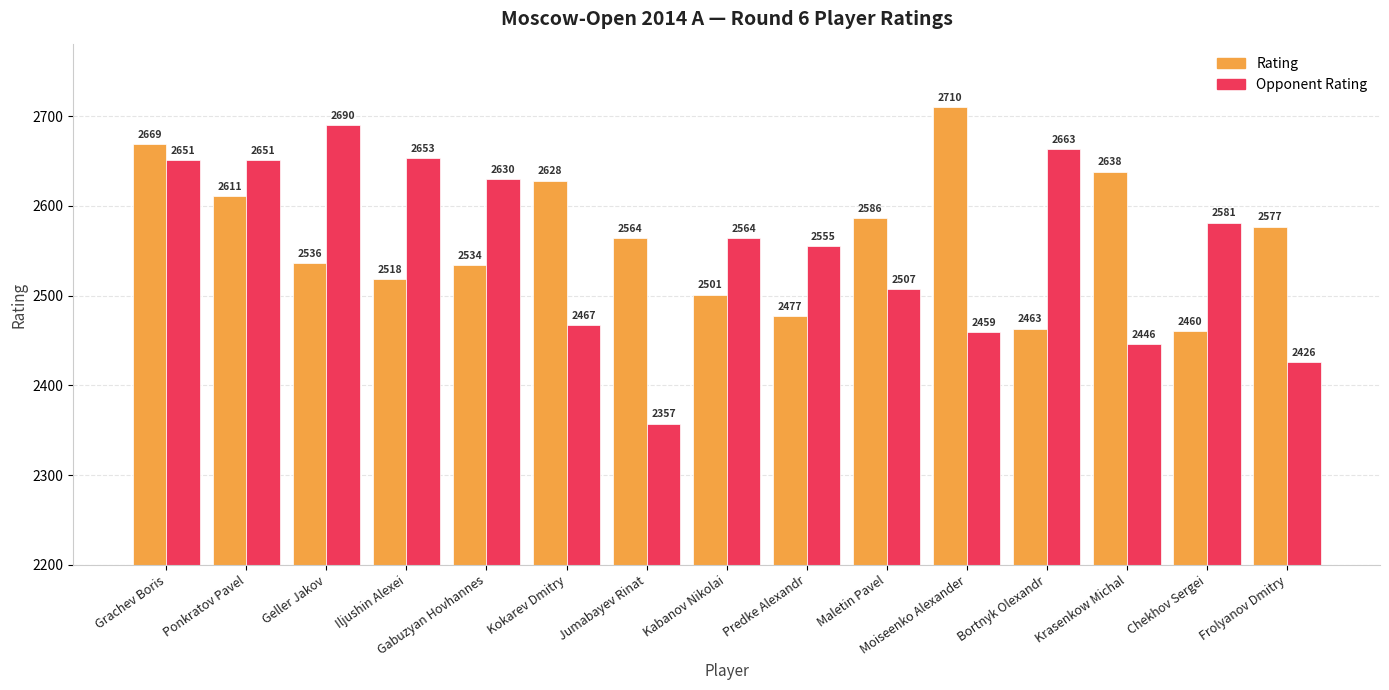

Reading right to left, what are all the values shown in this chart?

Rating: Frolyanov Dmitry=2577	Chekhov Sergei=2460	Krasenkow Michal=2638	Bortnyk Olexandr=2463	Moiseenko Alexander=2710	Maletin Pavel=2586	Predke Alexandr=2477	Kabanov Nikolai=2501	Jumabayev Rinat=2564	Kokarev Dmitry=2628	Gabuzyan Hovhannes=2534	Iljushin Alexei=2518	Geller Jakov=2536	Ponkratov Pavel=2611	Grachev Boris=2669
Opponent Rating: Frolyanov Dmitry=2426	Chekhov Sergei=2581	Krasenkow Michal=2446	Bortnyk Olexandr=2663	Moiseenko Alexander=2459	Maletin Pavel=2507	Predke Alexandr=2555	Kabanov Nikolai=2564	Jumabayev Rinat=2357	Kokarev Dmitry=2467	Gabuzyan Hovhannes=2630	Iljushin Alexei=2653	Geller Jakov=2690	Ponkratov Pavel=2651	Grachev Boris=2651